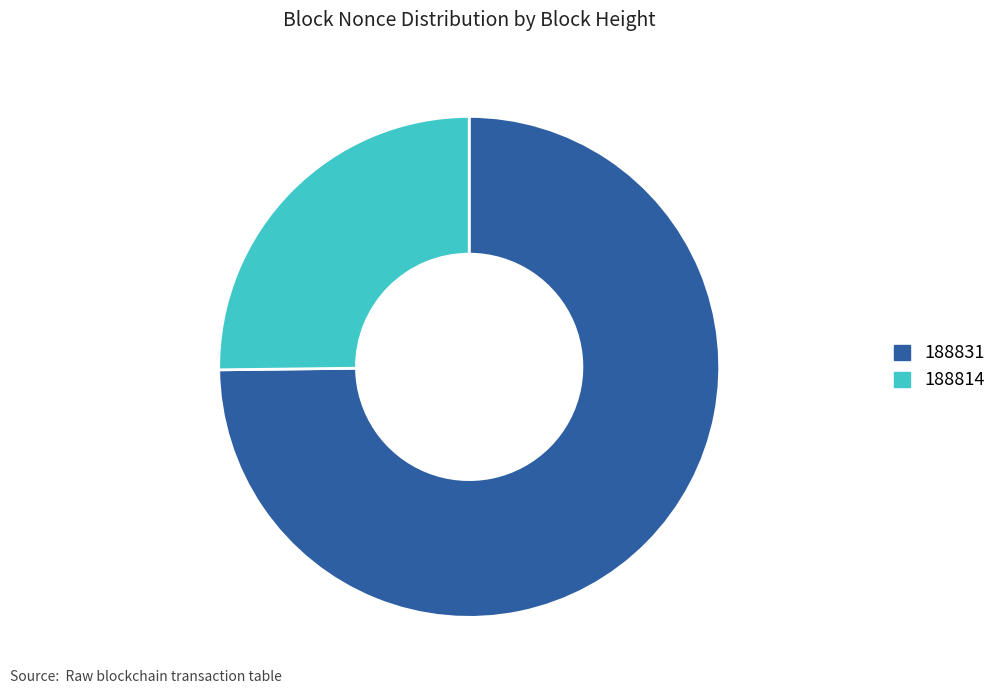

What is the smallest slice in the pie chart?

188814